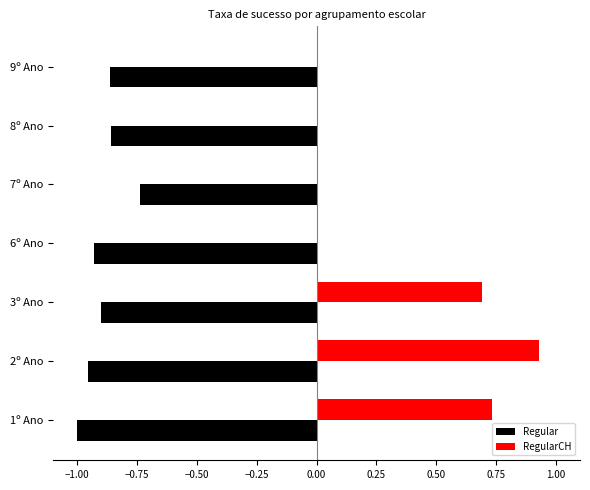

At which category is the sum across all series the highest?

2º Ano